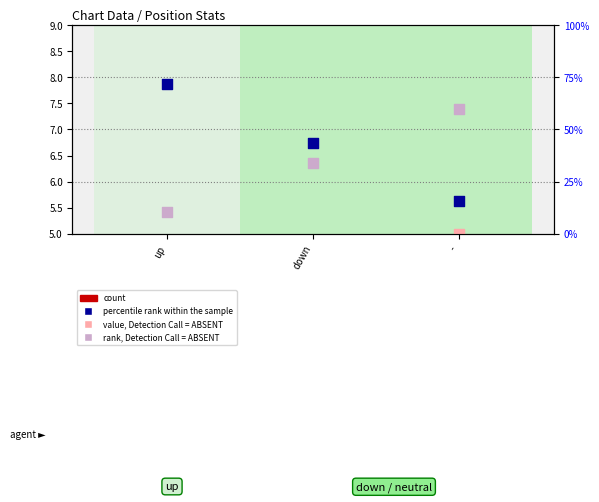

Which series contains the highest Y value?

percentile rank within the sample